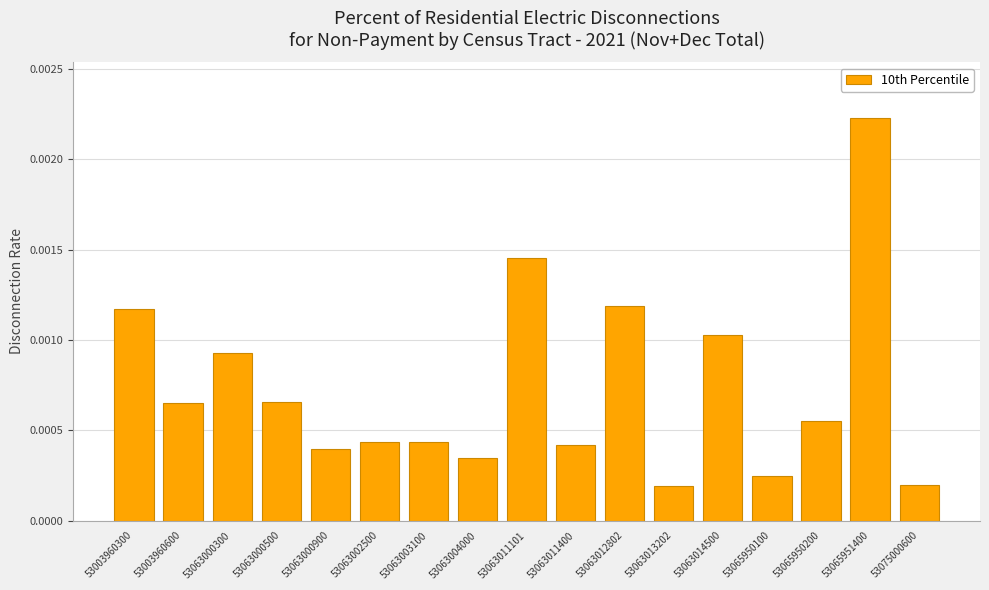

The value at 53063000500 is 0.0. True or false?

True